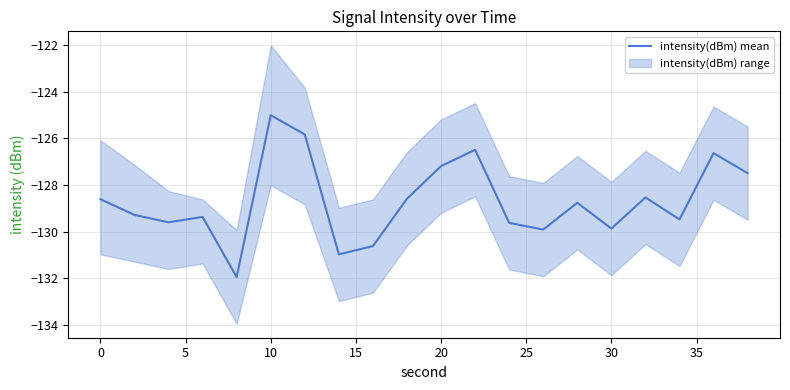

At which label does intensity(dBm) mean first exceed -128?

10